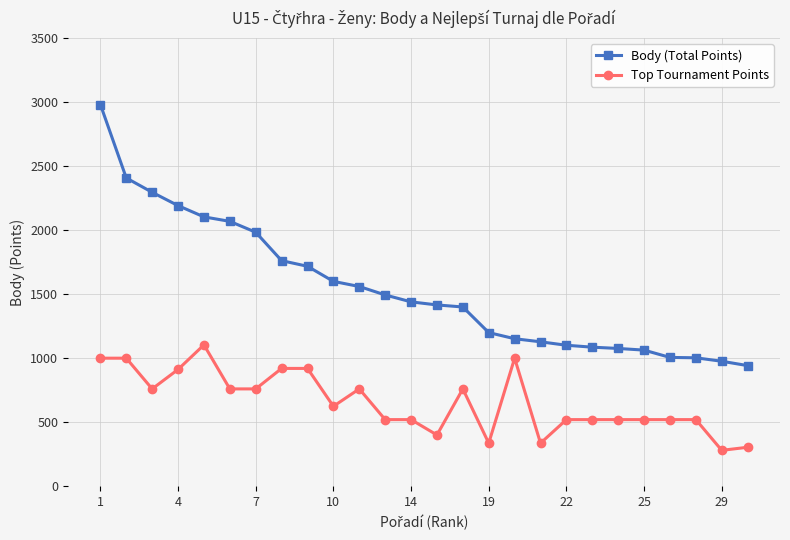

What is the average value of the Body (Total Points) series?

1545